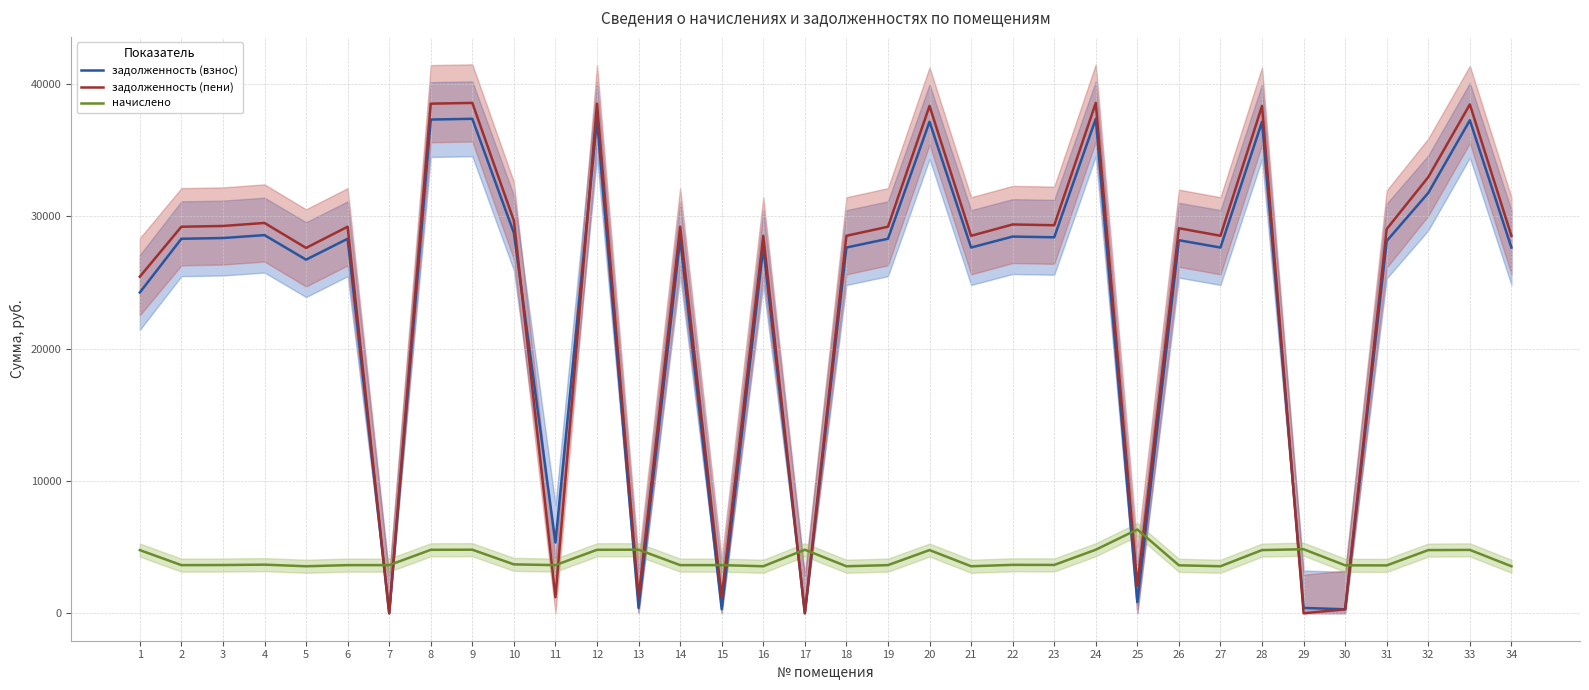

How many lines are shown in the chart?

3